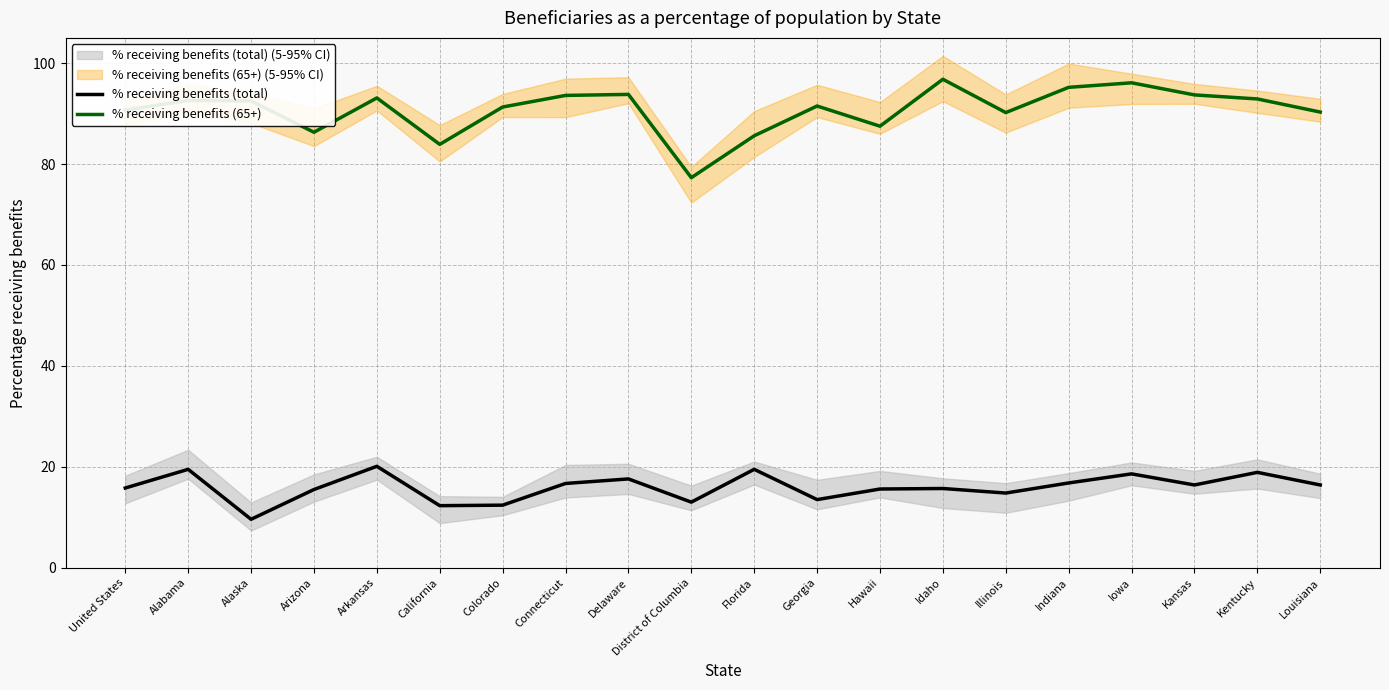

True or false: % receiving benefits (65+) and % receiving benefits (total) intersect in this chart.

False